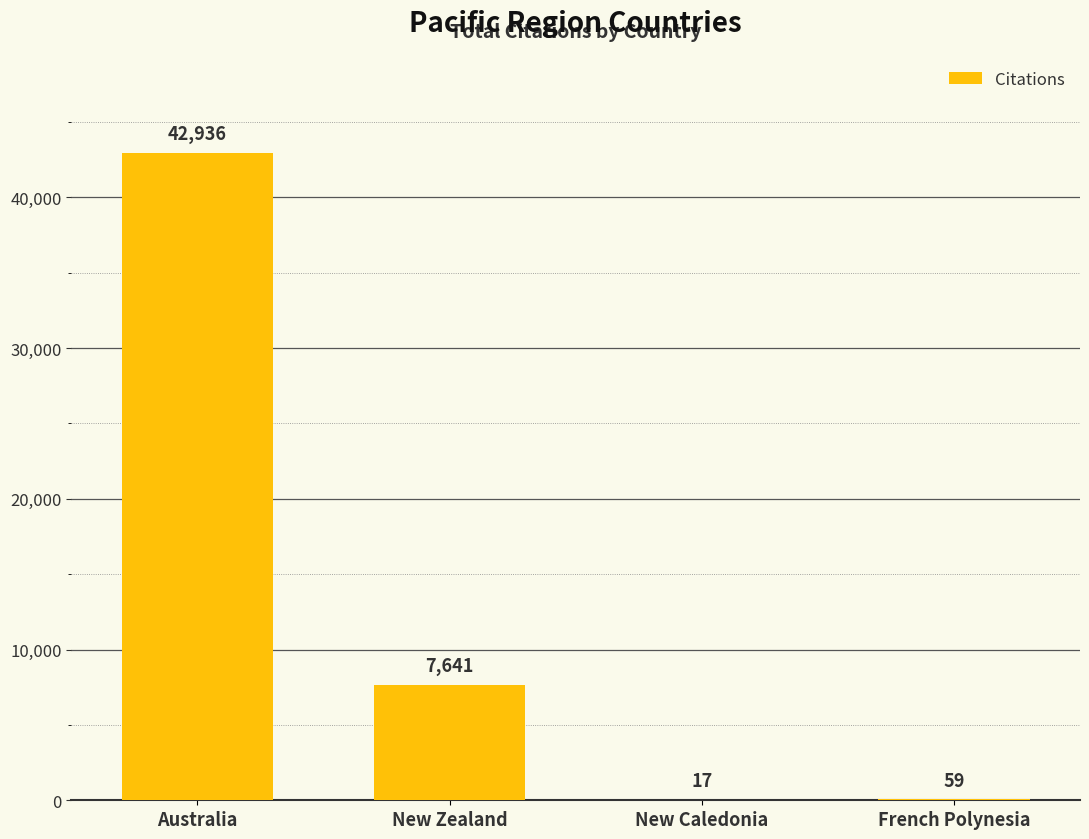

How many series are shown in this chart?

1